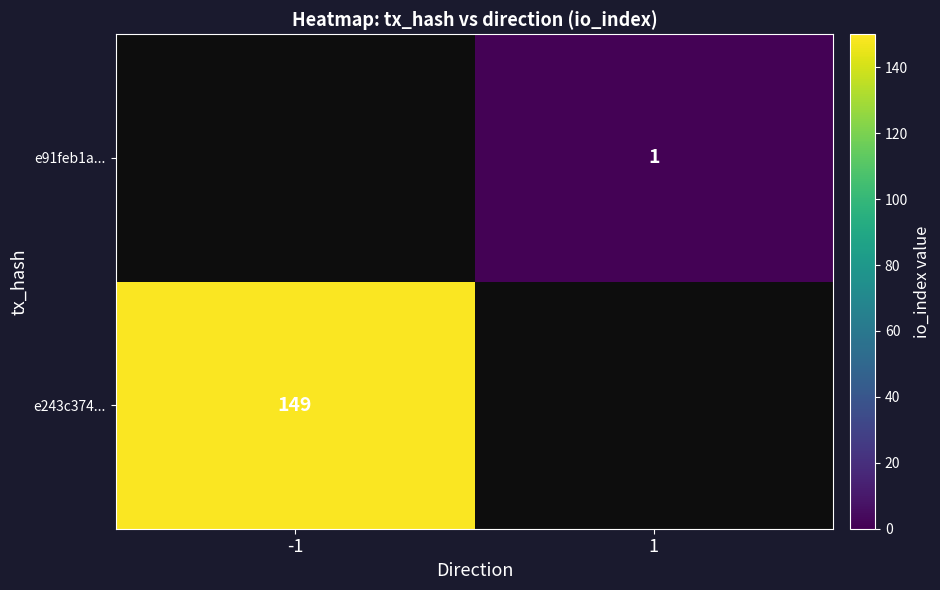

The value of e243c374... at -1 is 227. True or false?

False